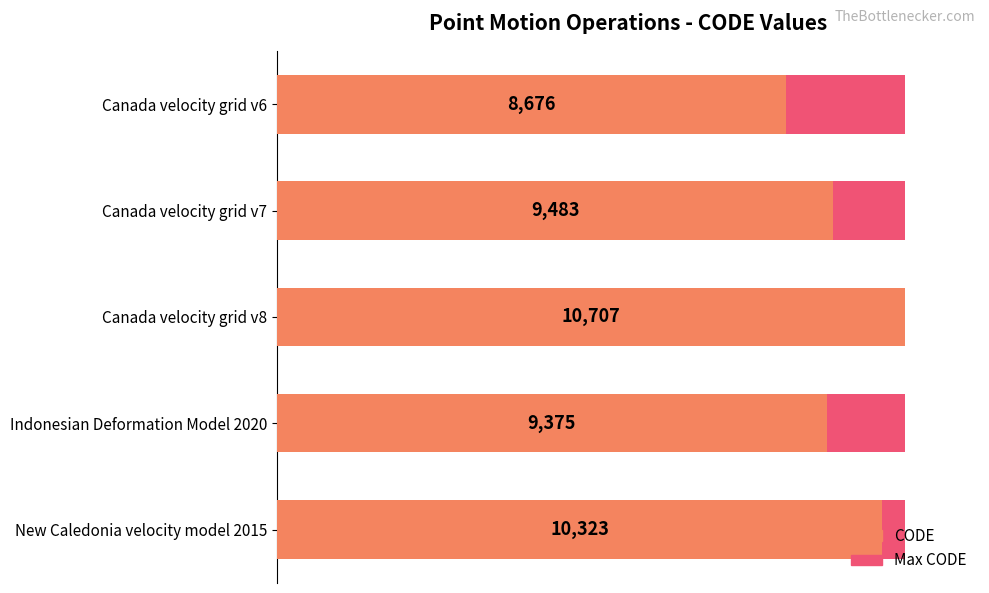

What are all the series names shown in the legend?

Max CODE, CODE